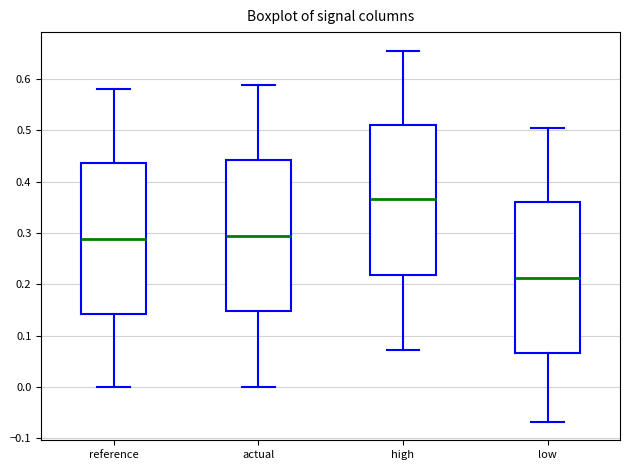

Where is the upper edge of the box for reference on the y-axis? The values are not printed on the chart, so give them approximately, as read against the axis.

0.44